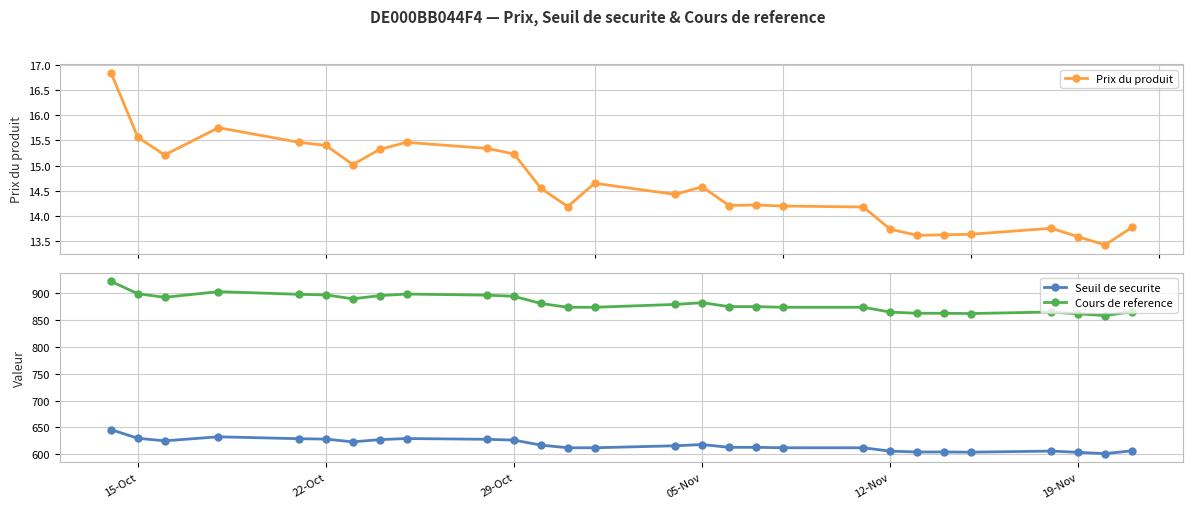

True or false: Cours de reference and Seuil de securite cross at least once.

False